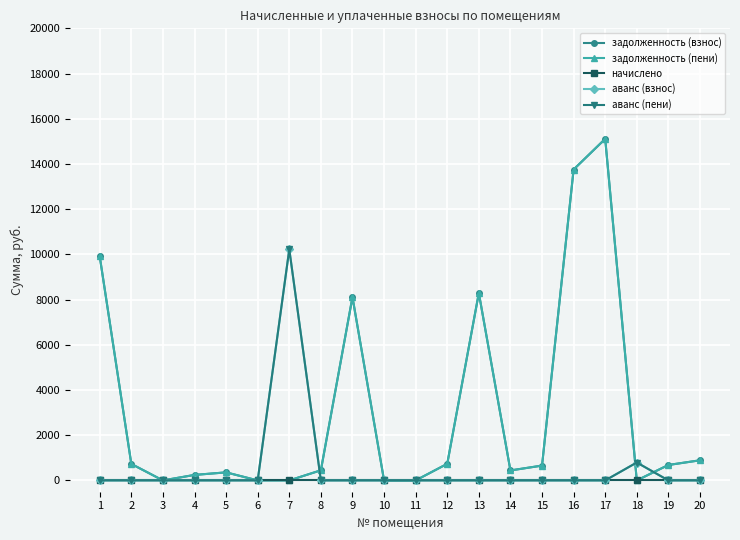

Does the chart have visible grid lines?

Yes